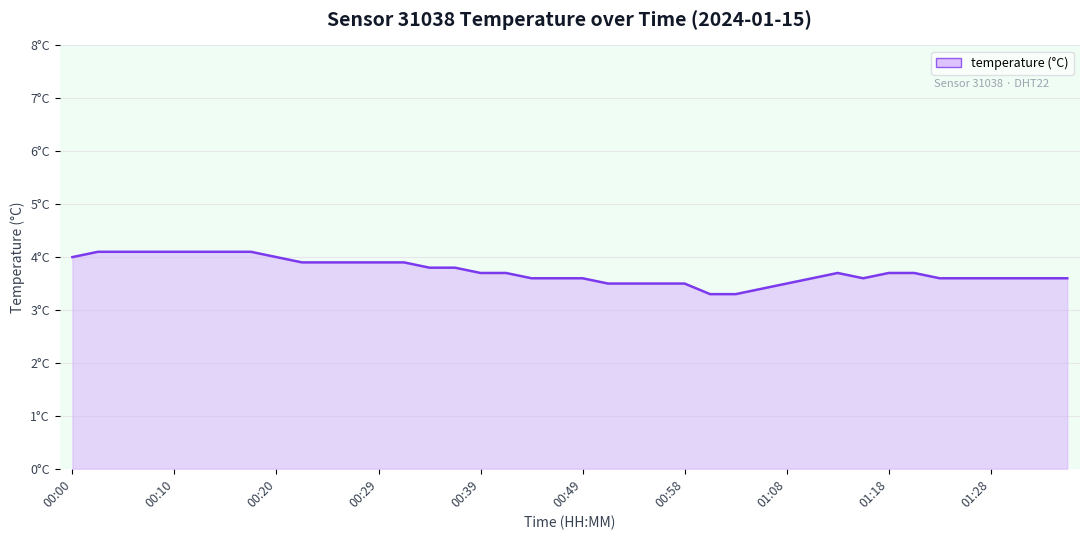

What is the greatest value displayed?

4.1